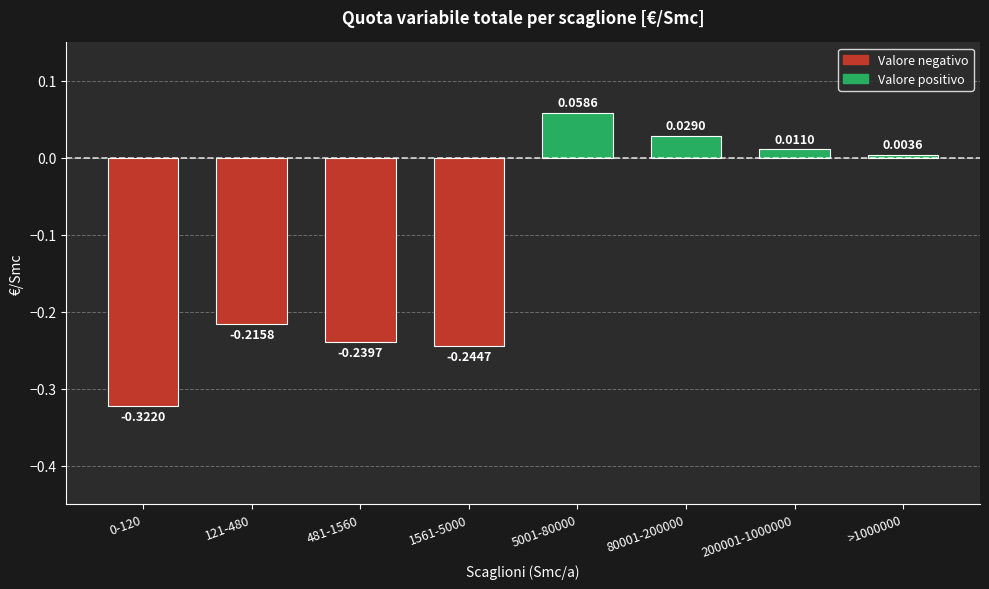

At which label does the data first exceed 0?

5001-80000